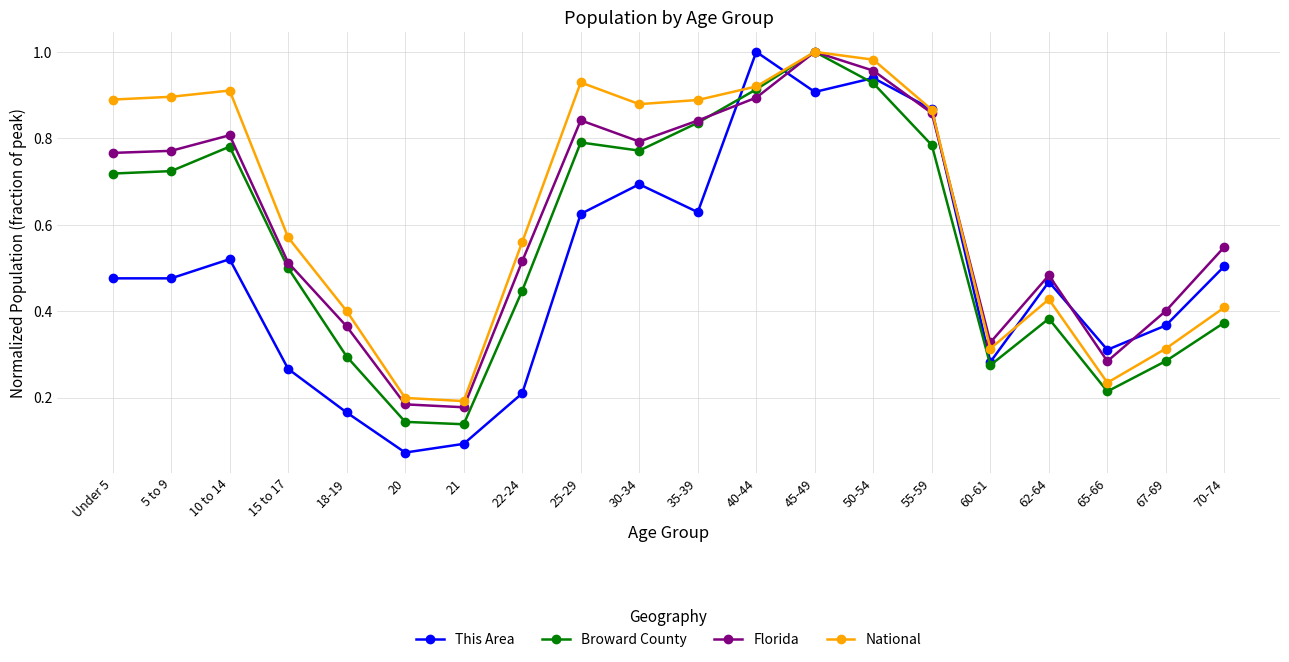

How many series are shown in this chart?

4